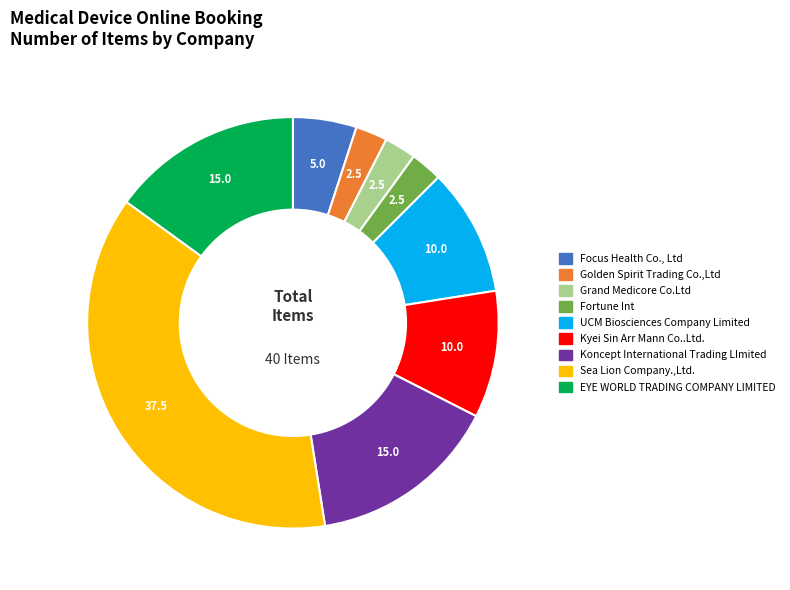

Is there a majority slice in this chart?

No